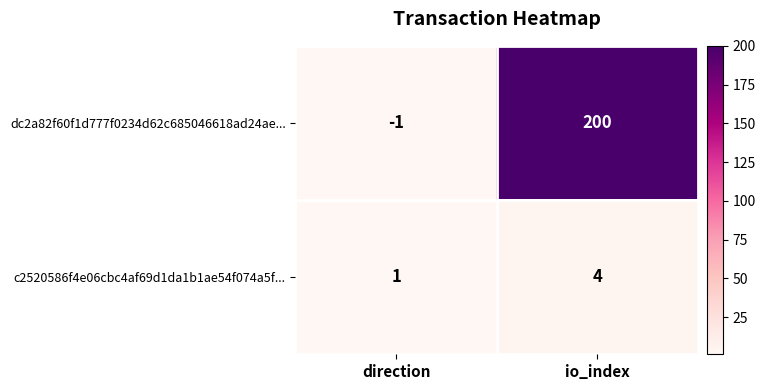

Reading left to right, what are all the values shown in this chart?

dc2a82f60f1d777f0234d62c685046618ad24ae...: -1	200
c2520586f4e06cbc4af69d1da1b1ae54f074a5f...: 1	4